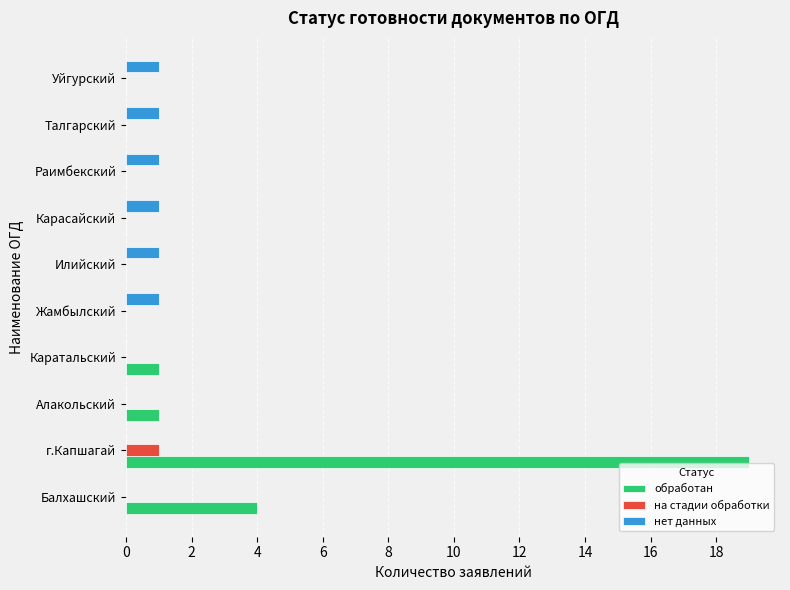

What is the greatest value displayed?

19